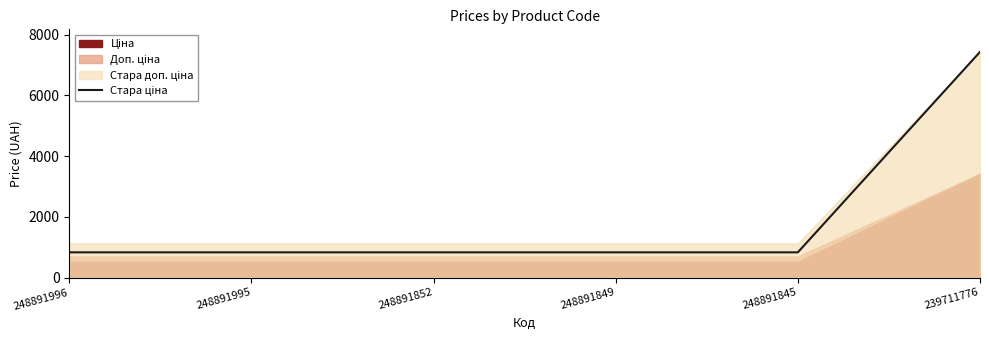

Reading right to left, what are all the values shown in this chart?

239711776=7436.2	248891845=832.4	248891849=832.4	248891852=832.4	248891995=832.4	248891996=832.4